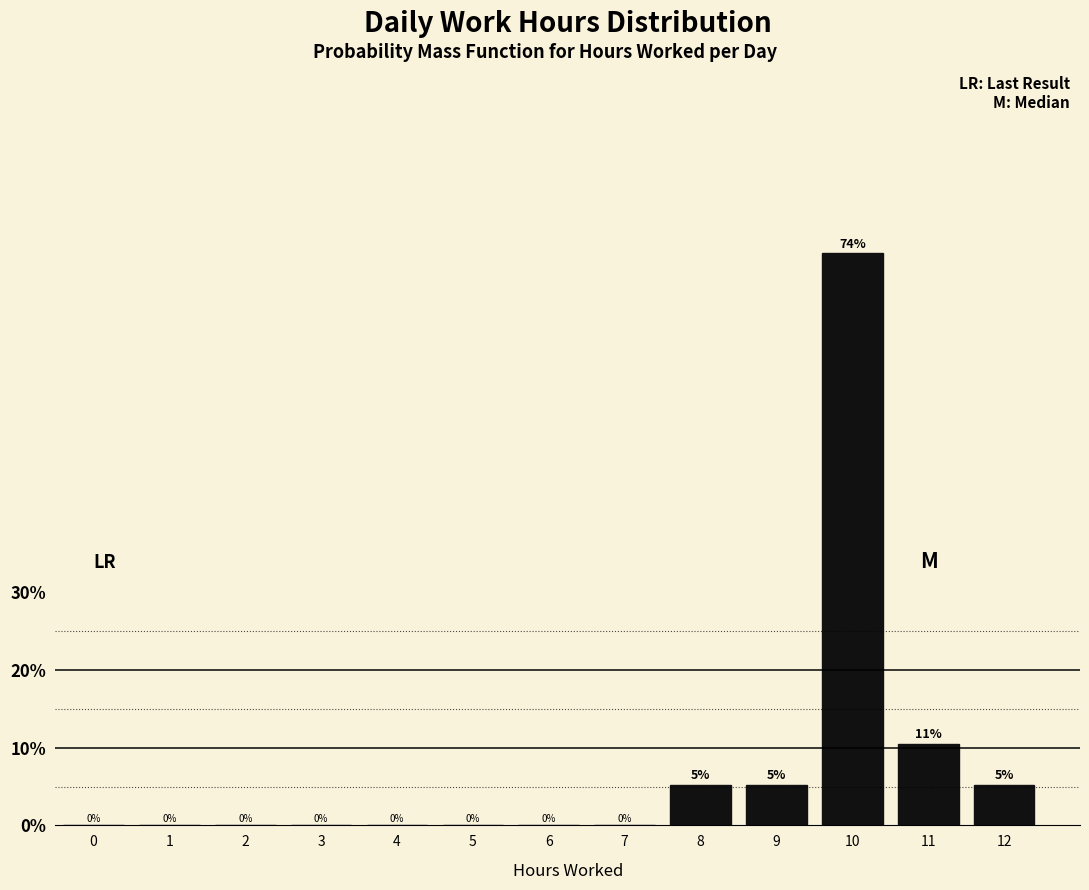

Is it true that the value at 5 is 23.5?

False